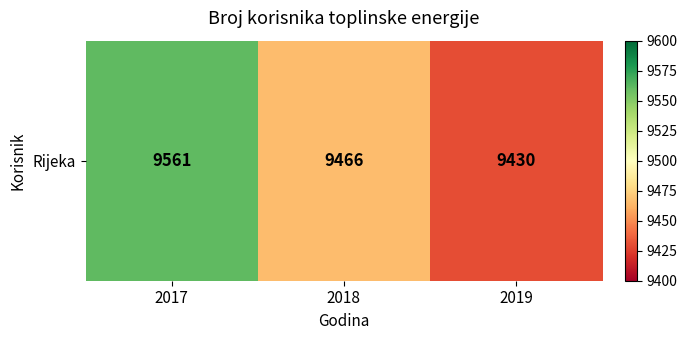

The value at 2018 is 9466. True or false?

True